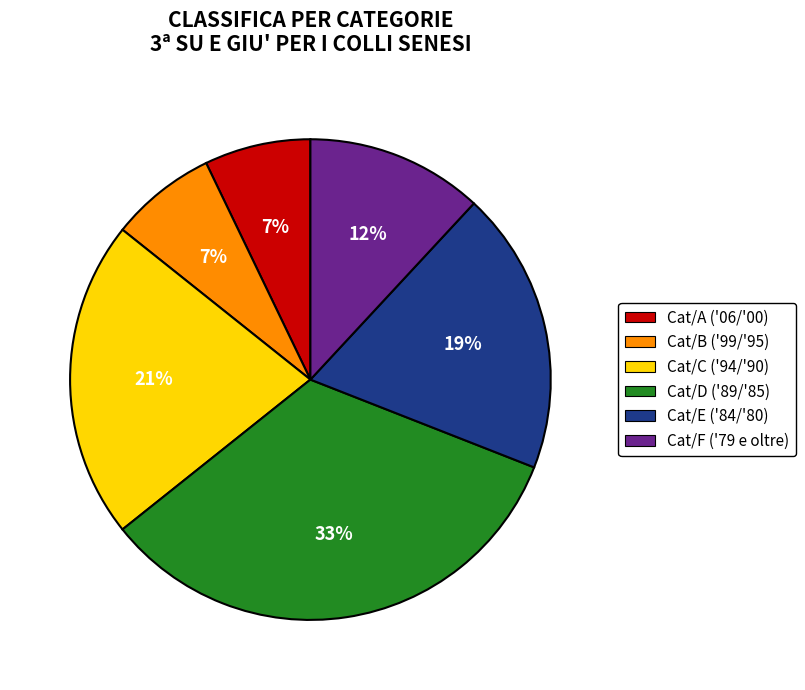

Which has a higher value, Cat/E ('84/'80) or Cat/B ('99/'95)?

Cat/E ('84/'80)